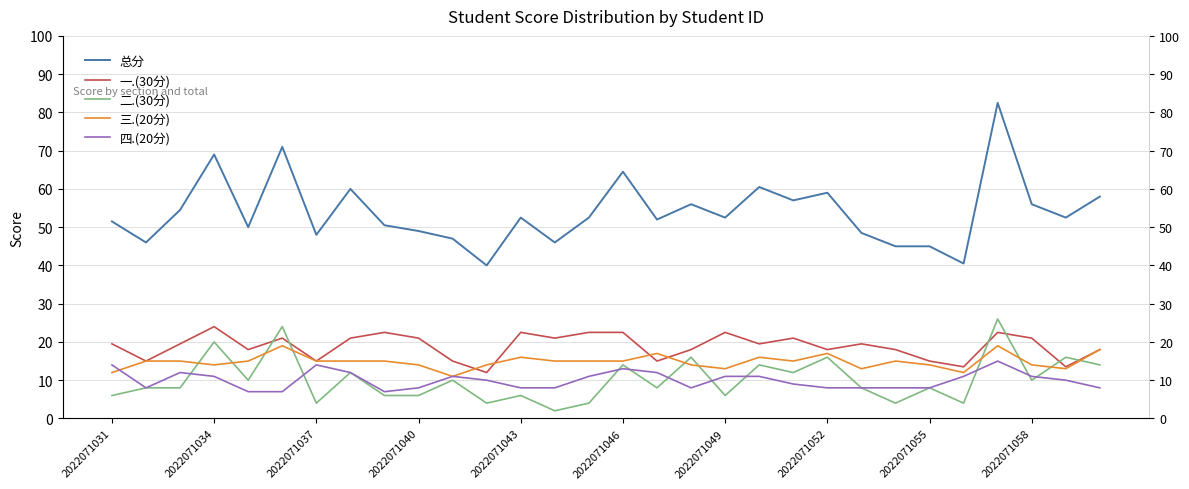

Between 19 and 29, which series saw the biggest shift?

四.(20分)